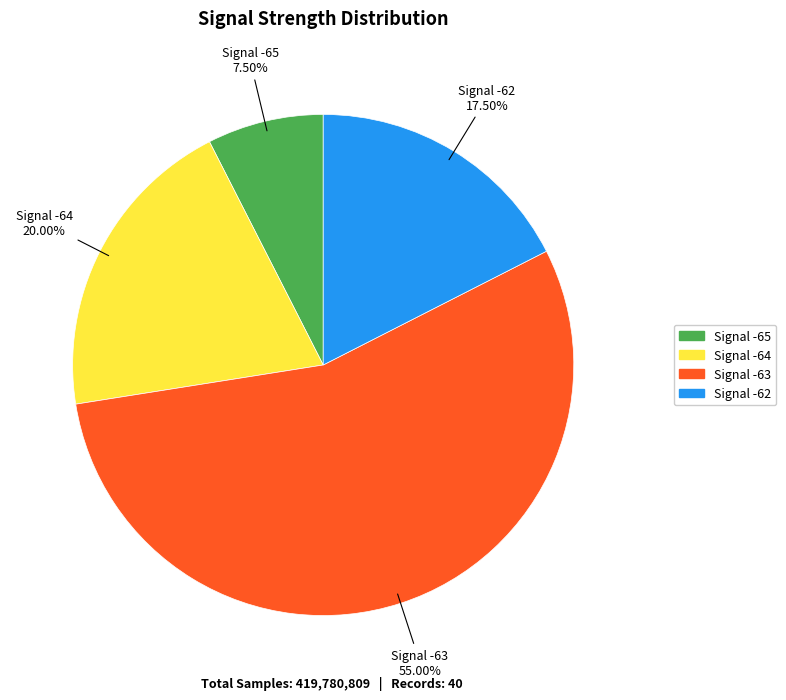

Does any single category account for the majority?

Yes